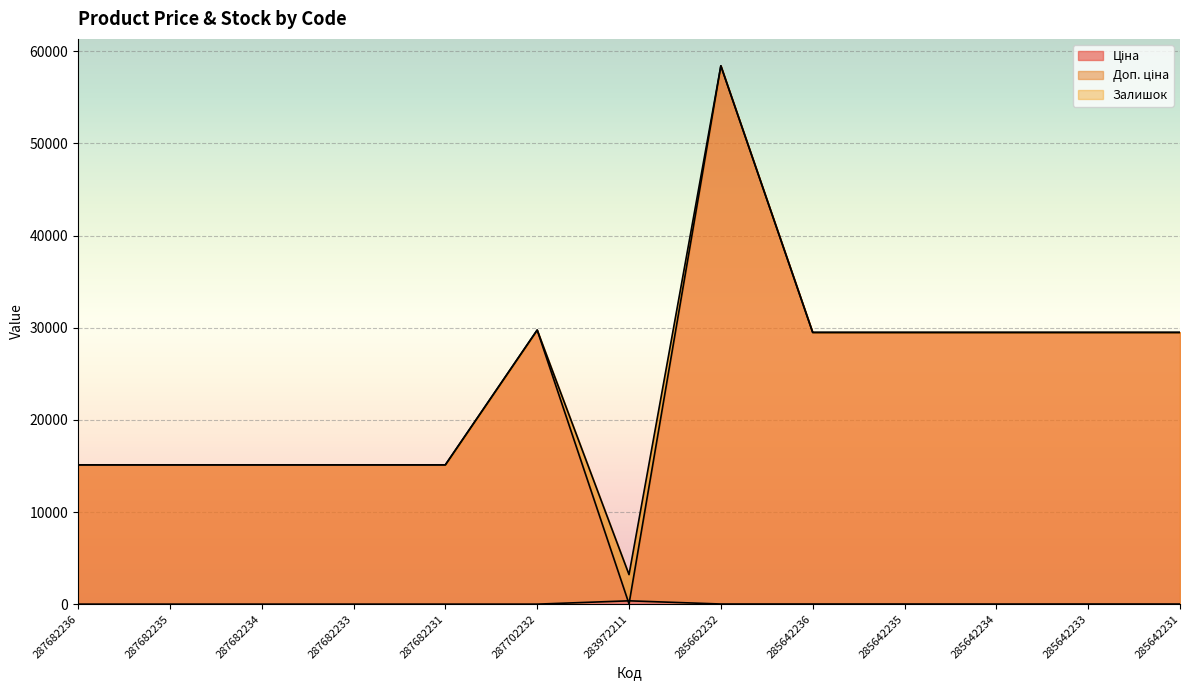

True or false: Залишок and Доп. ціна intersect in this chart.

False